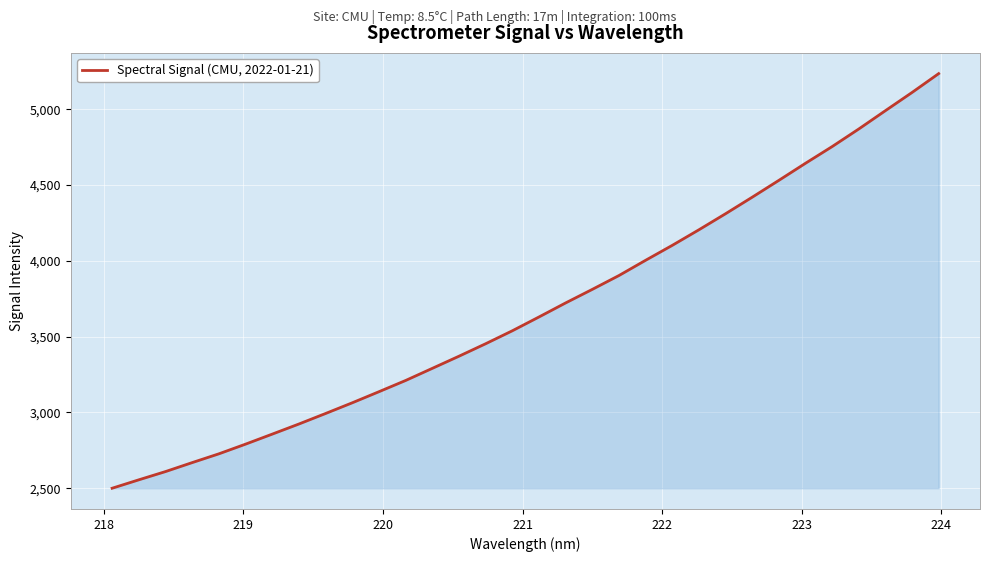

Does the chart display data point markers on the line(s)?

No